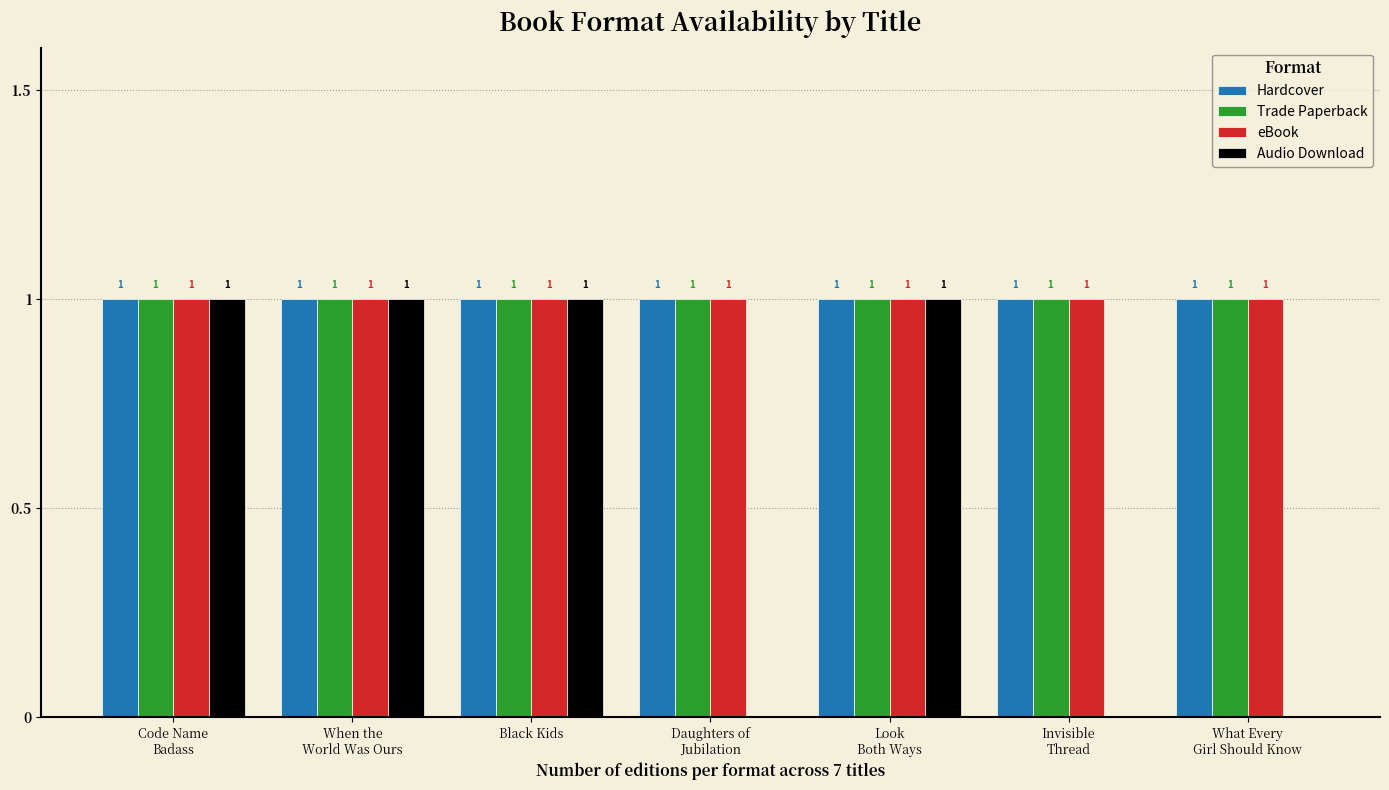

What is the total value across all series at Look
Both Ways?

4